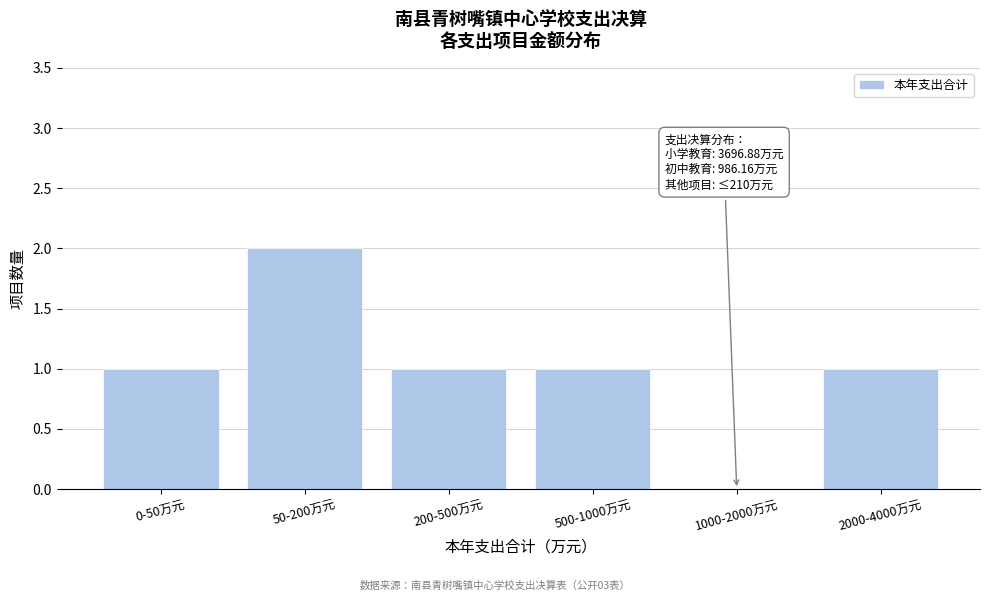

Reading left to right, transcribe all the data shown in this chart.

0-50万元=1	50-200万元=2	200-500万元=1	500-1000万元=1	1000-2000万元=0	2000-4000万元=1